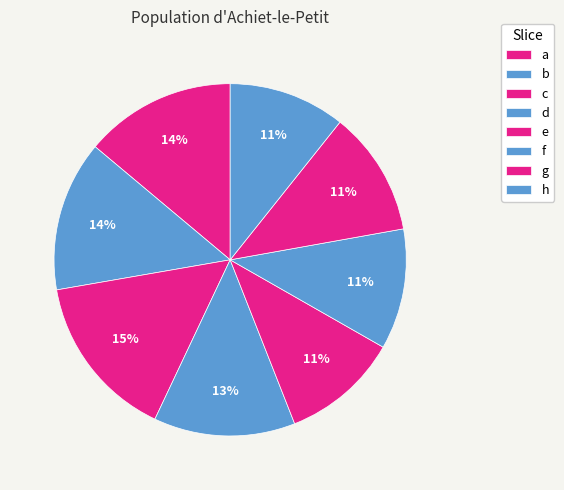

Approximately how many times larger is the value at c compared to d?

1.2